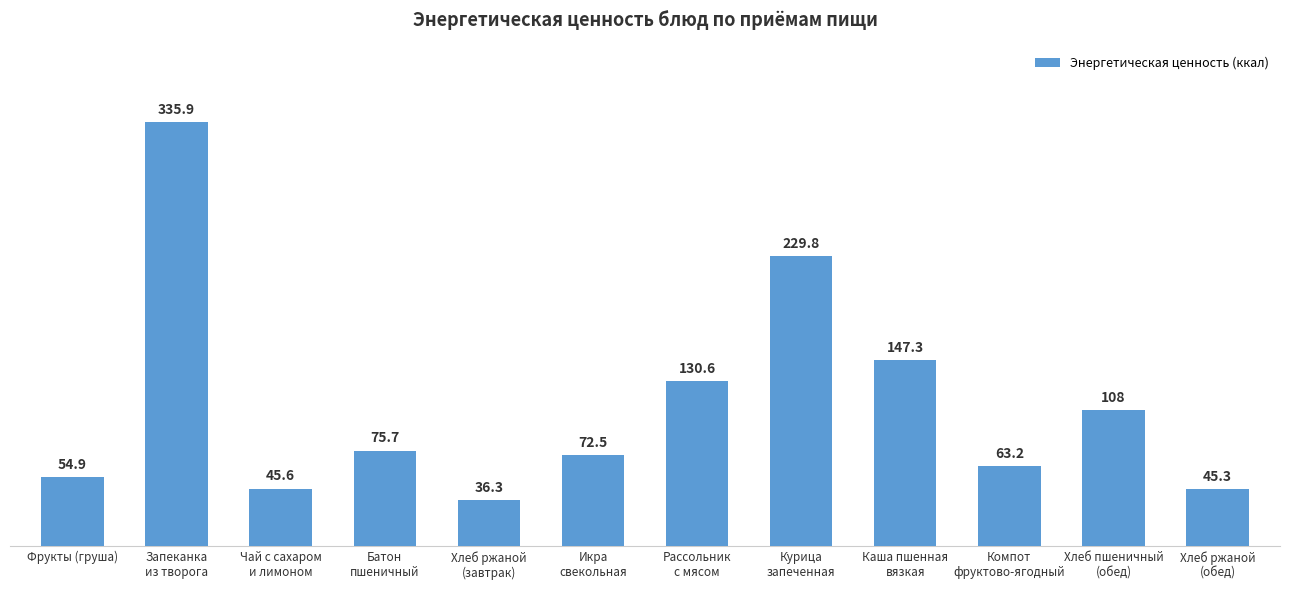

What is the average value?

112.1